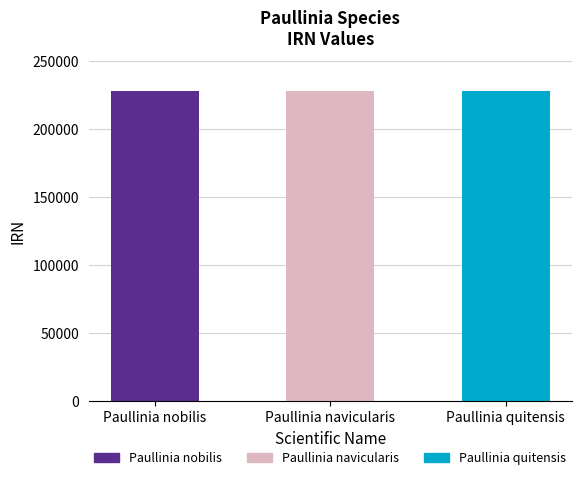

What is the greatest value displayed?

227998